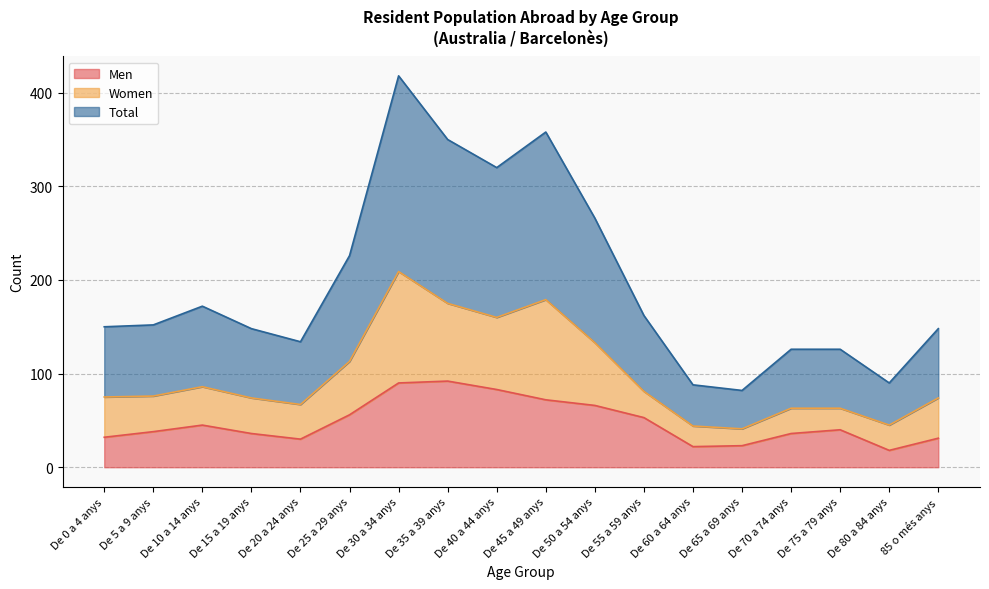

What is the lowest value of the Men series?

18